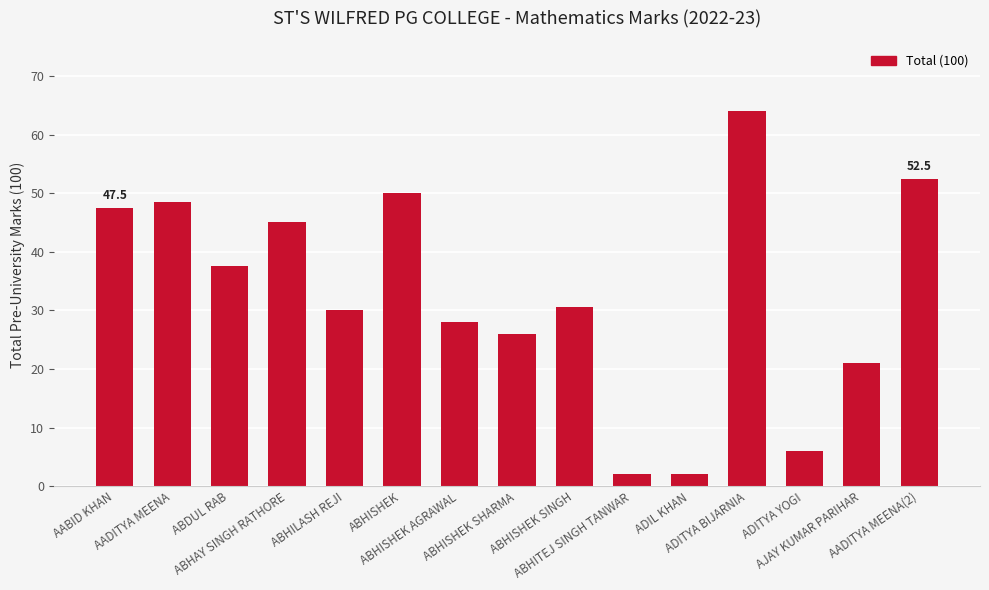

How many series are shown in this chart?

1